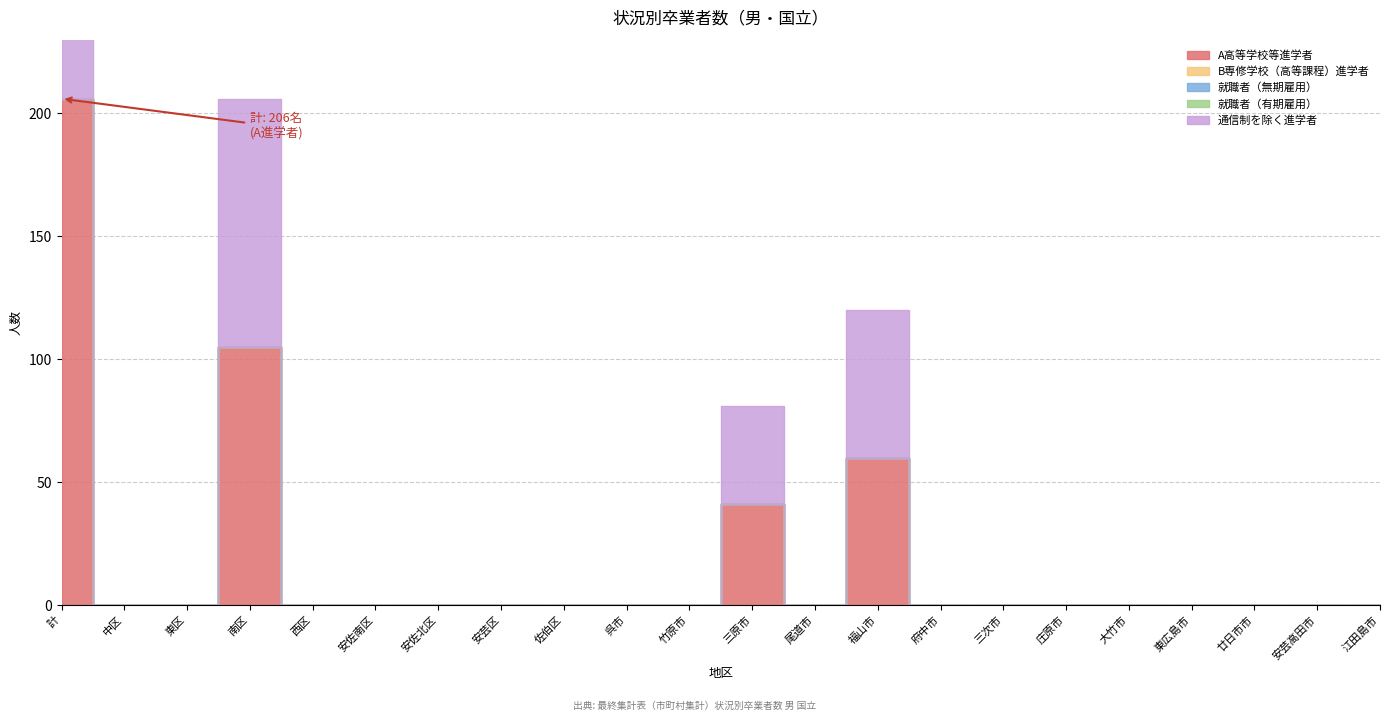

What are all the series names shown in the legend?

A高等学校等進学者, B専修学校（高等課程）進学者, 就職者（無期雇用）, 就職者（有期雇用）, 通信制を除く進学者